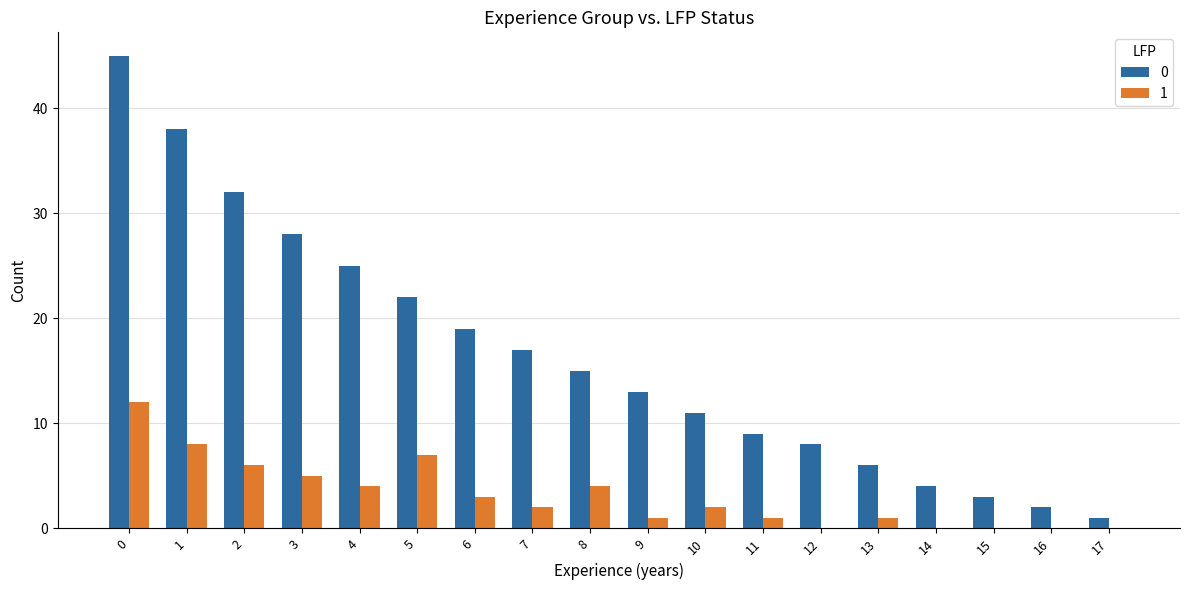

The value of 1 at 5 is 11. True or false?

False